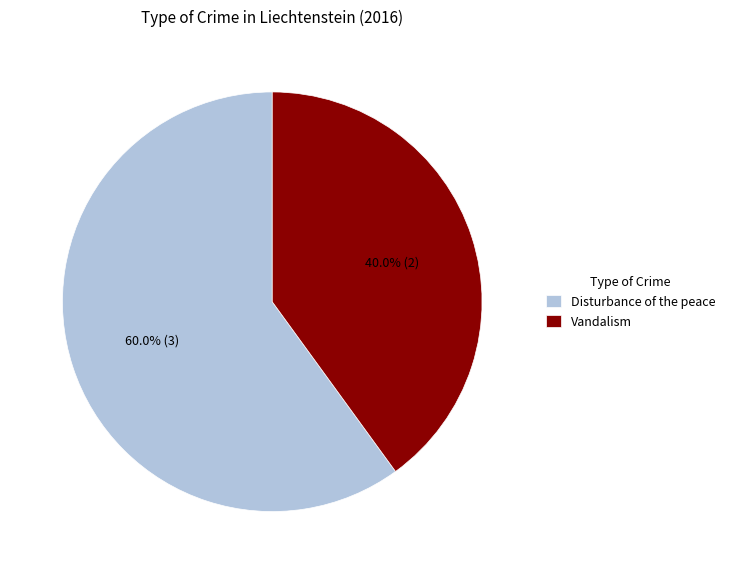

Which category accounts for the majority?

Disturbance of the peace